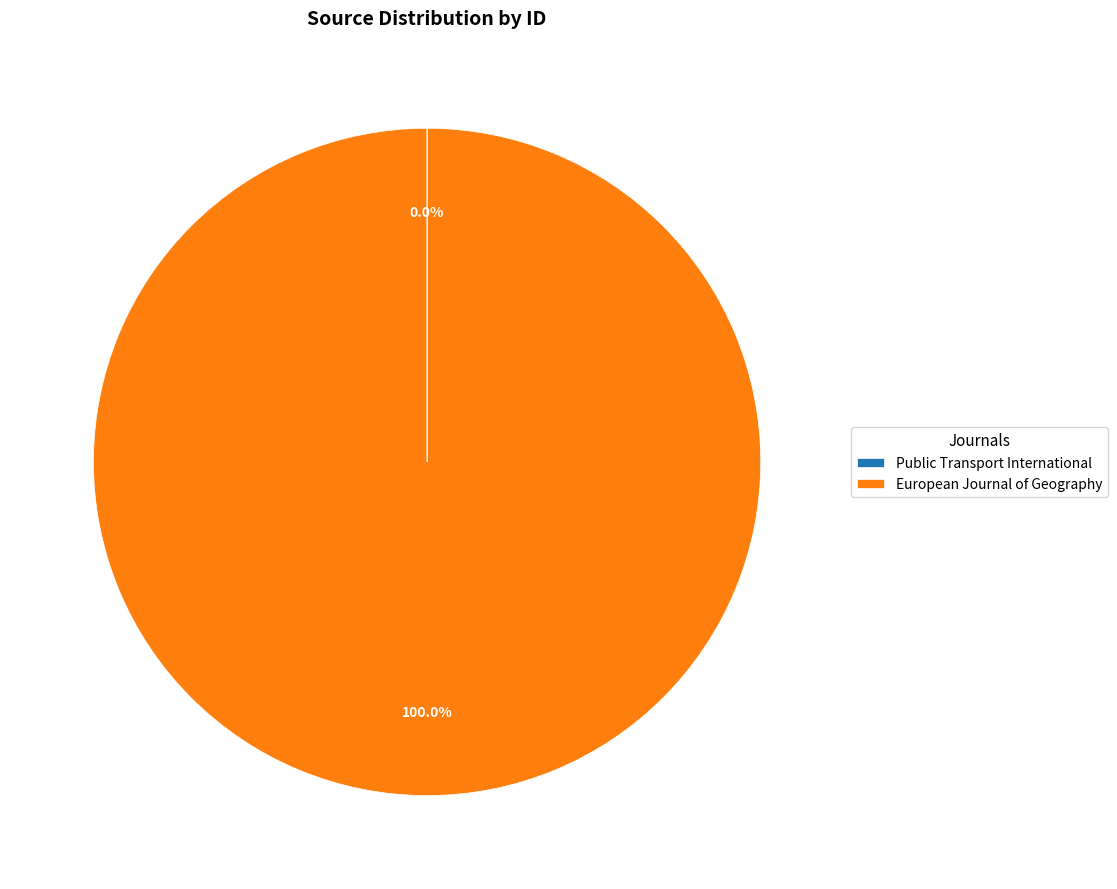

Which slice represents more than half of the pie?

European Journal of Geography